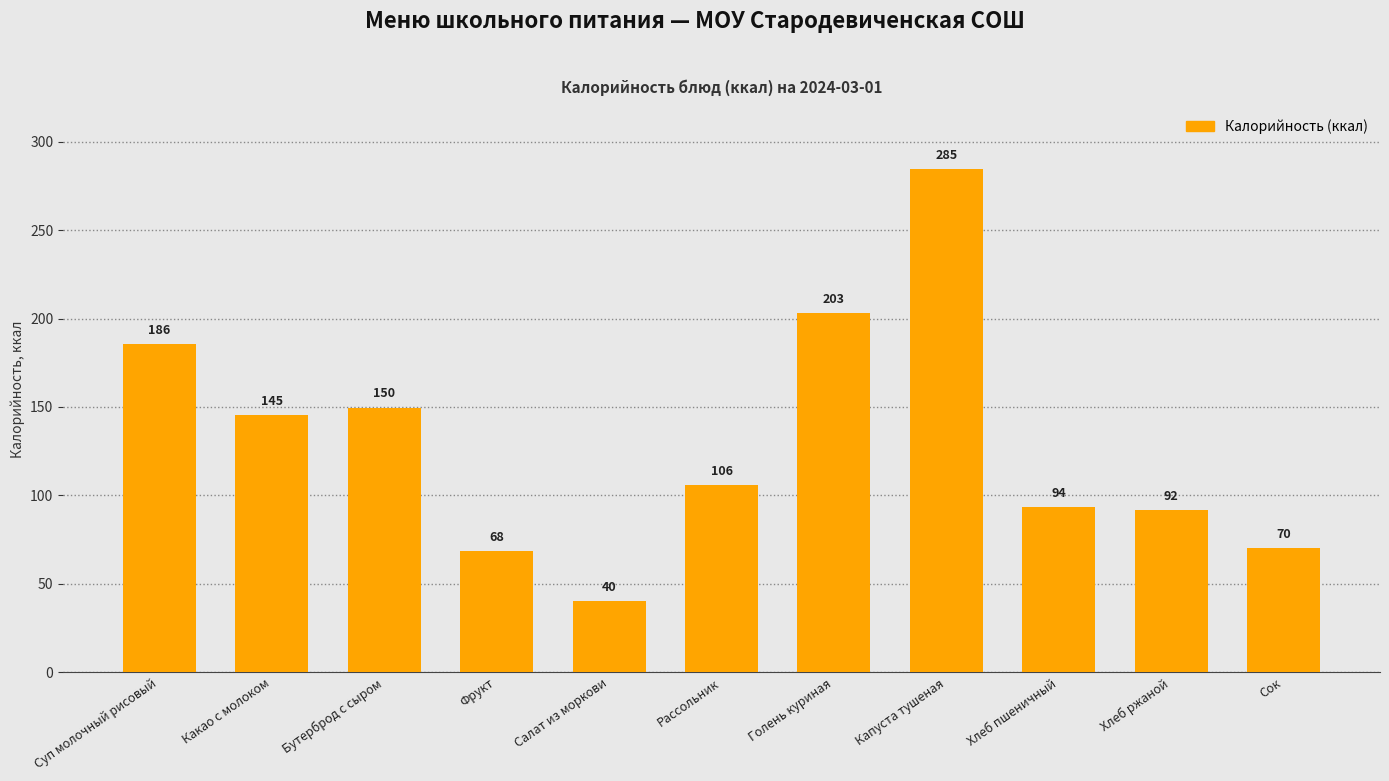

What is the maximum value shown in the chart?

284.7